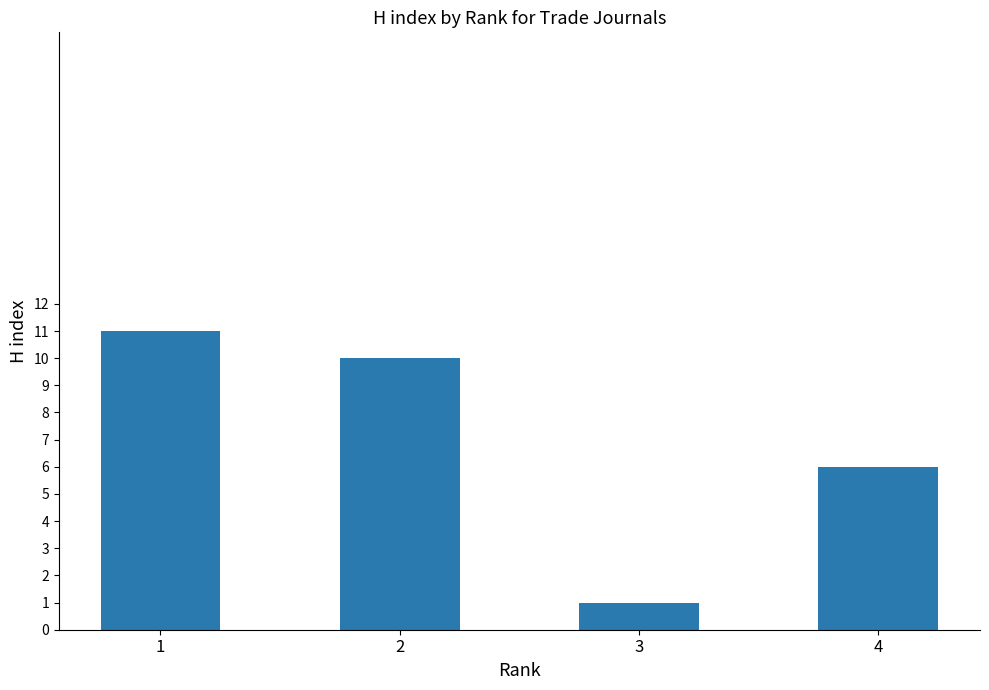

What is the sum of all values?

28